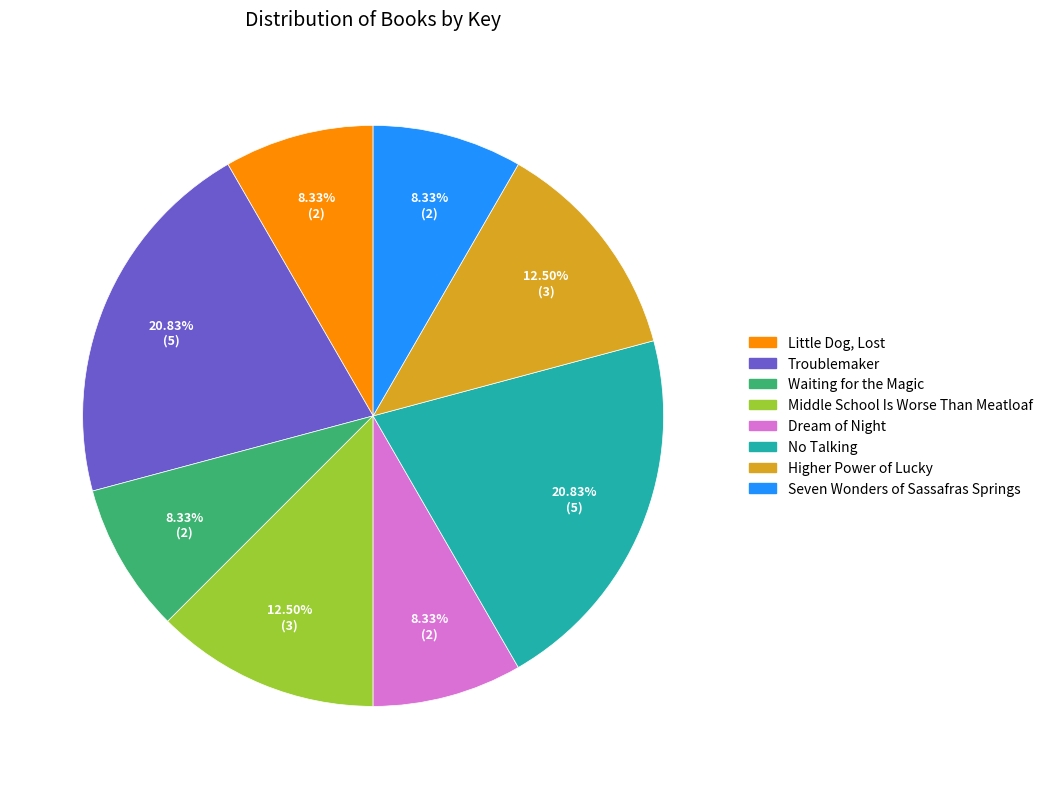

Approximately how many times larger is the value at Middle School Is Worse Than Meatloaf compared to Waiting for the Magic?

1.5